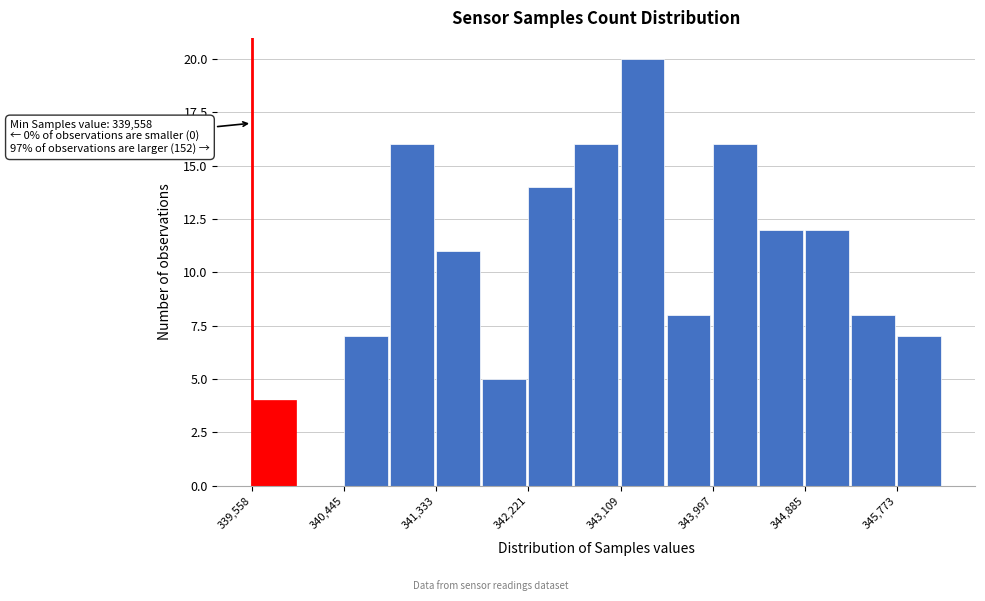

Over which range of the x-axis is the bar tallest?

343100 to 343600